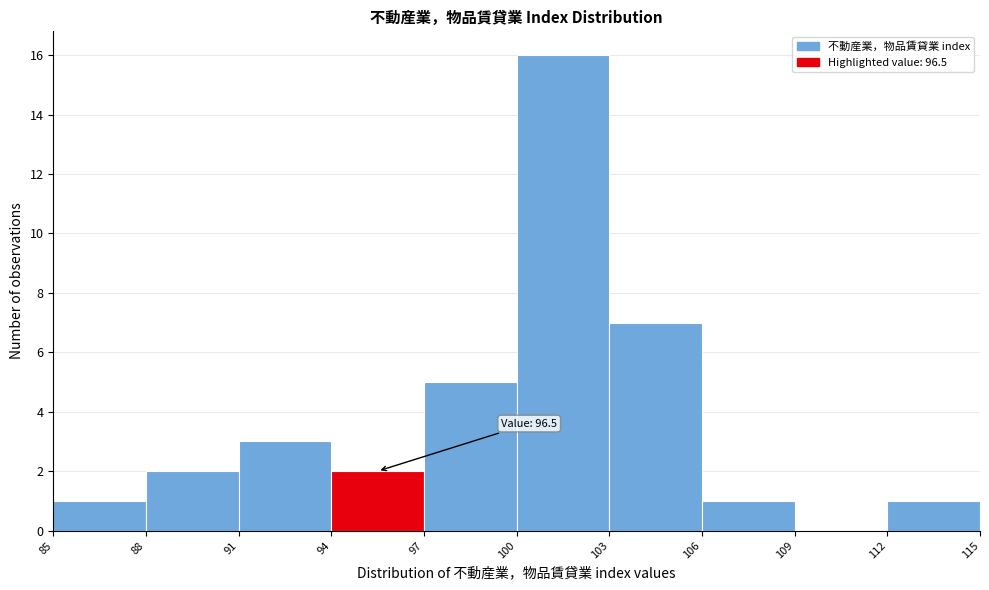

Which range on the x-axis has the tallest bar?

100 to 103